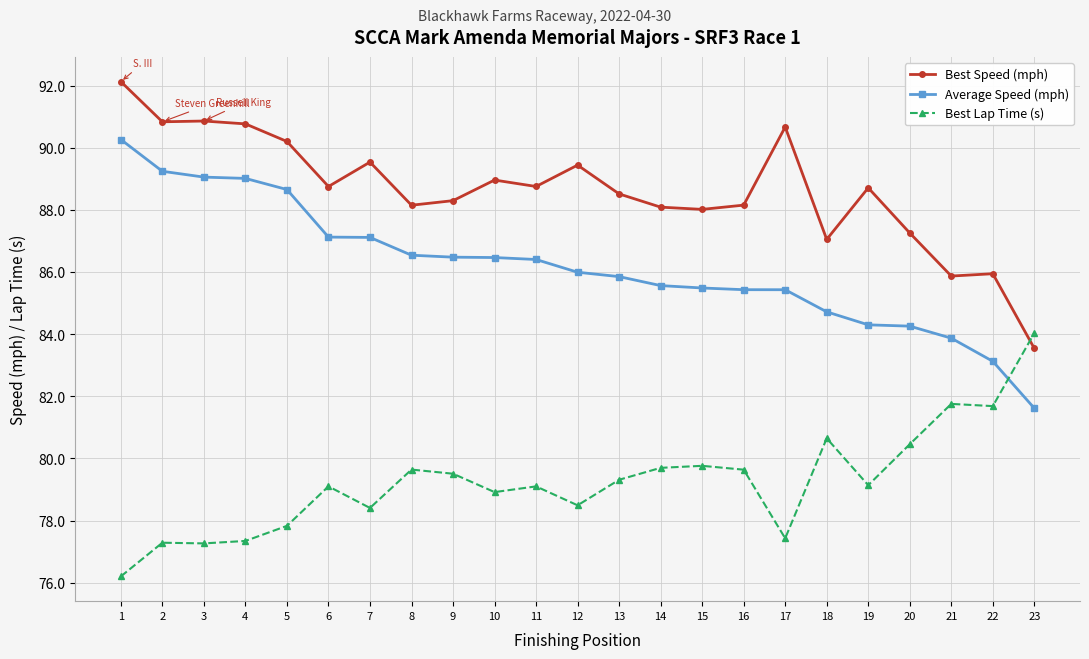

Which label corresponds to the largest value in the chart?

1